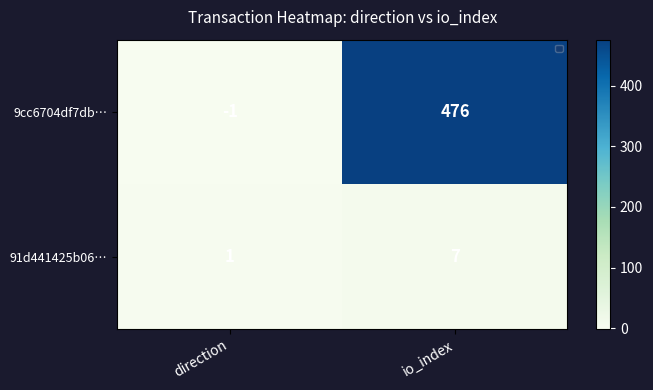

What is the sum of the 91d441425b06… values at direction and io_index?

8